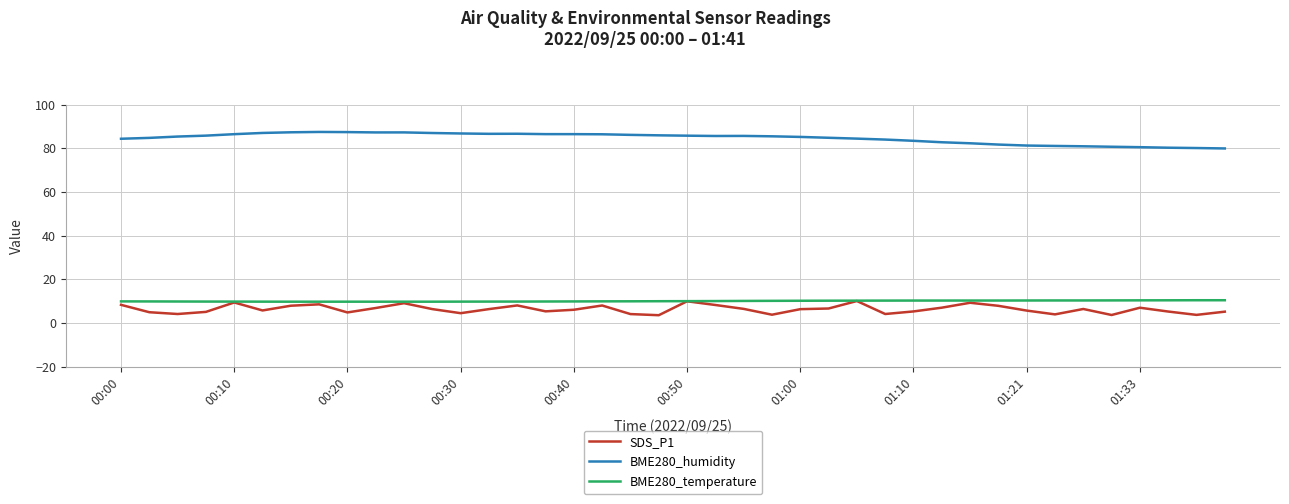

What is the greatest value displayed?

87.5